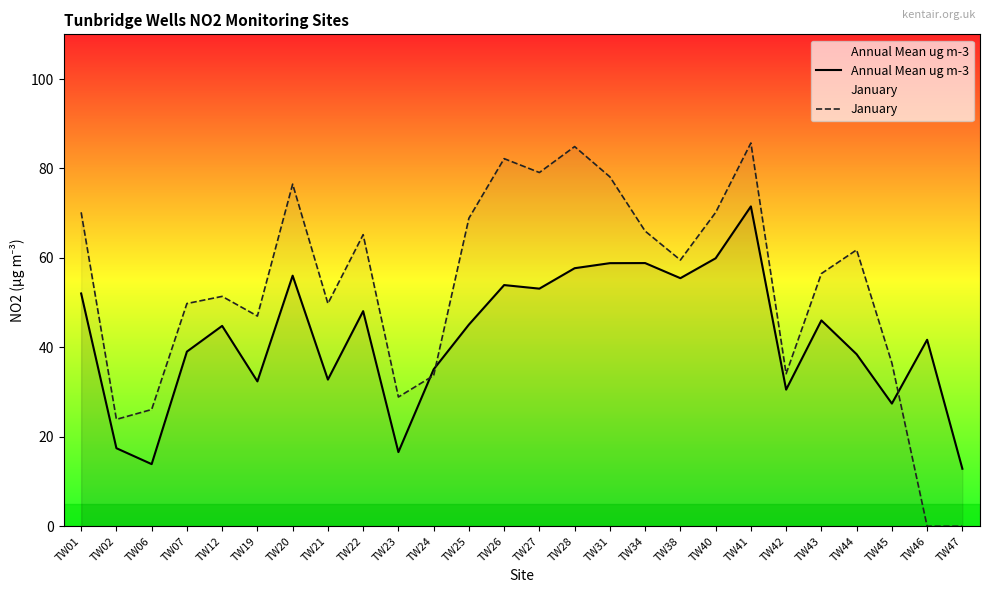

Is it true that January equals 49.8 at TW21?

True